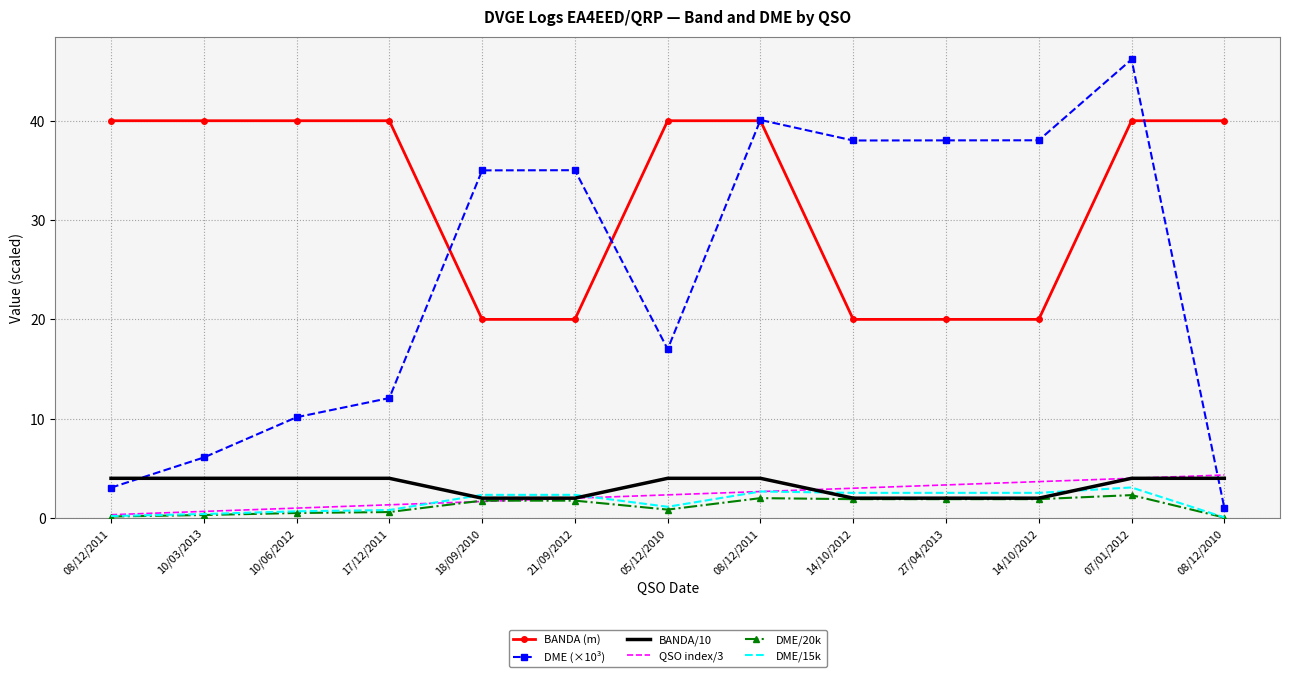

What are all the series names shown in the legend?

BANDA (m), DME (×10³), BANDA/10, QSO index/3, DME/20k, DME/15k